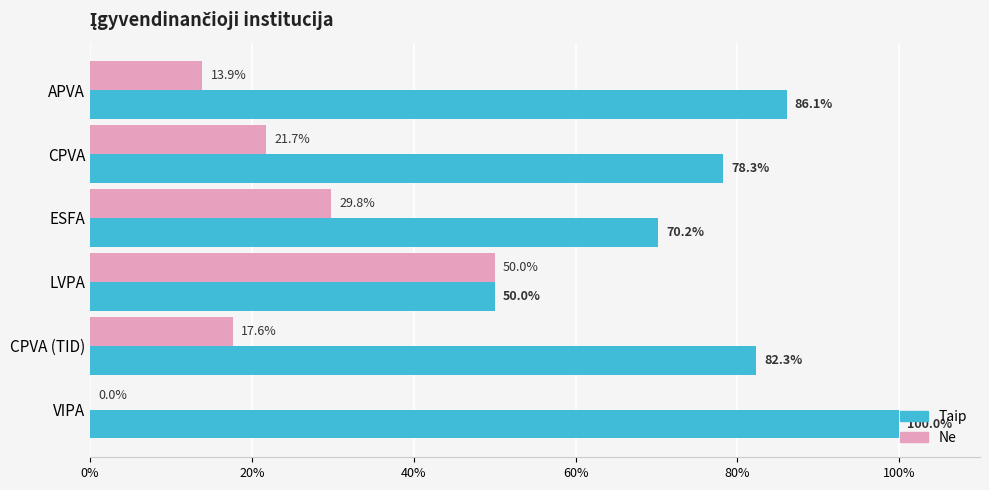

What are all the series names shown in the legend?

Taip, Ne